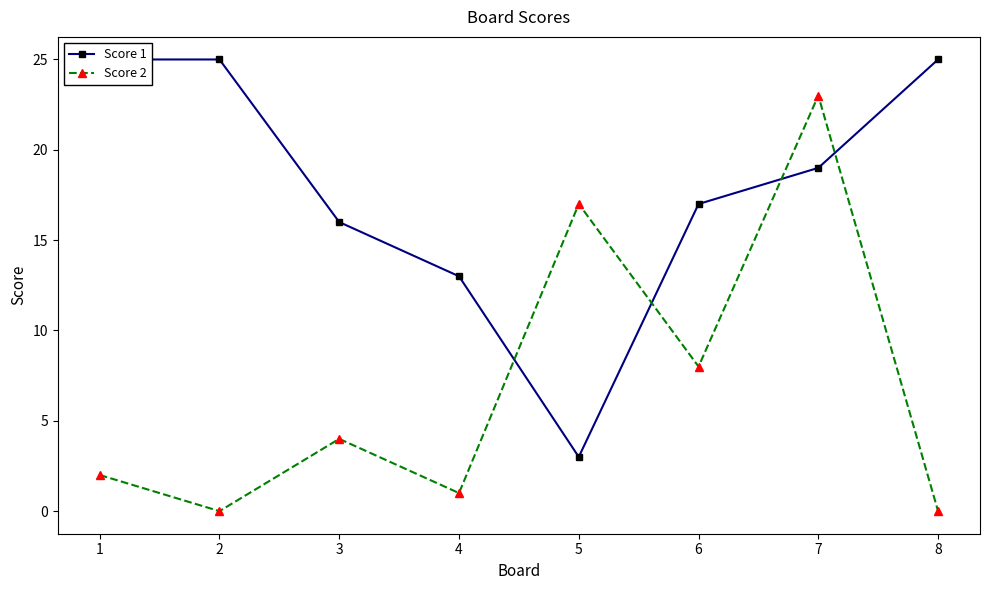

After their last crossing, which series has the higher values: Score 2 or Score 1?

Score 1